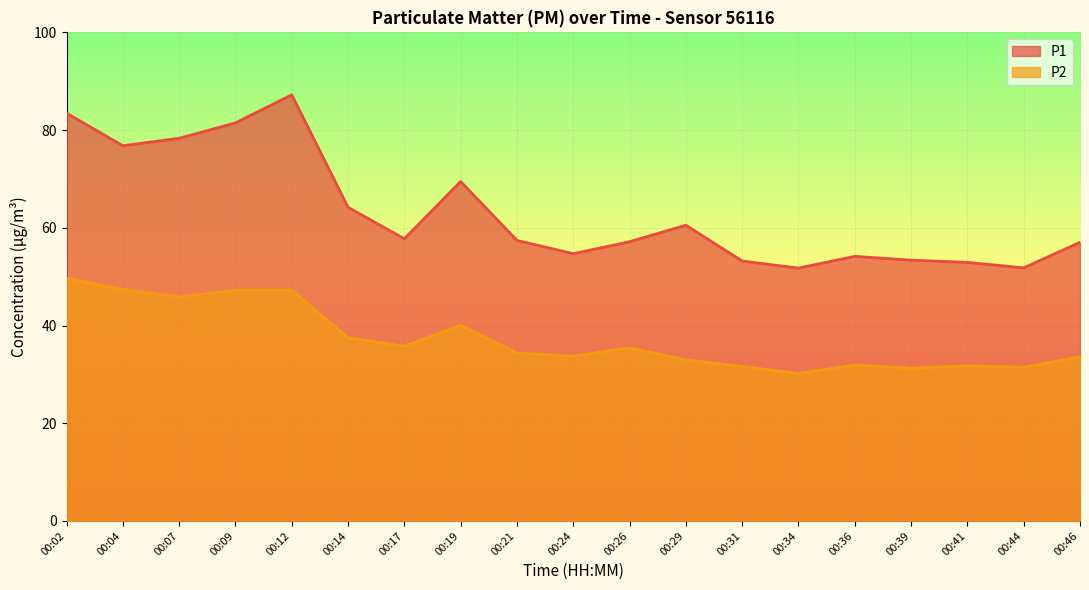

What is the difference between the maximum and minimum values in the P1 series?

35.5